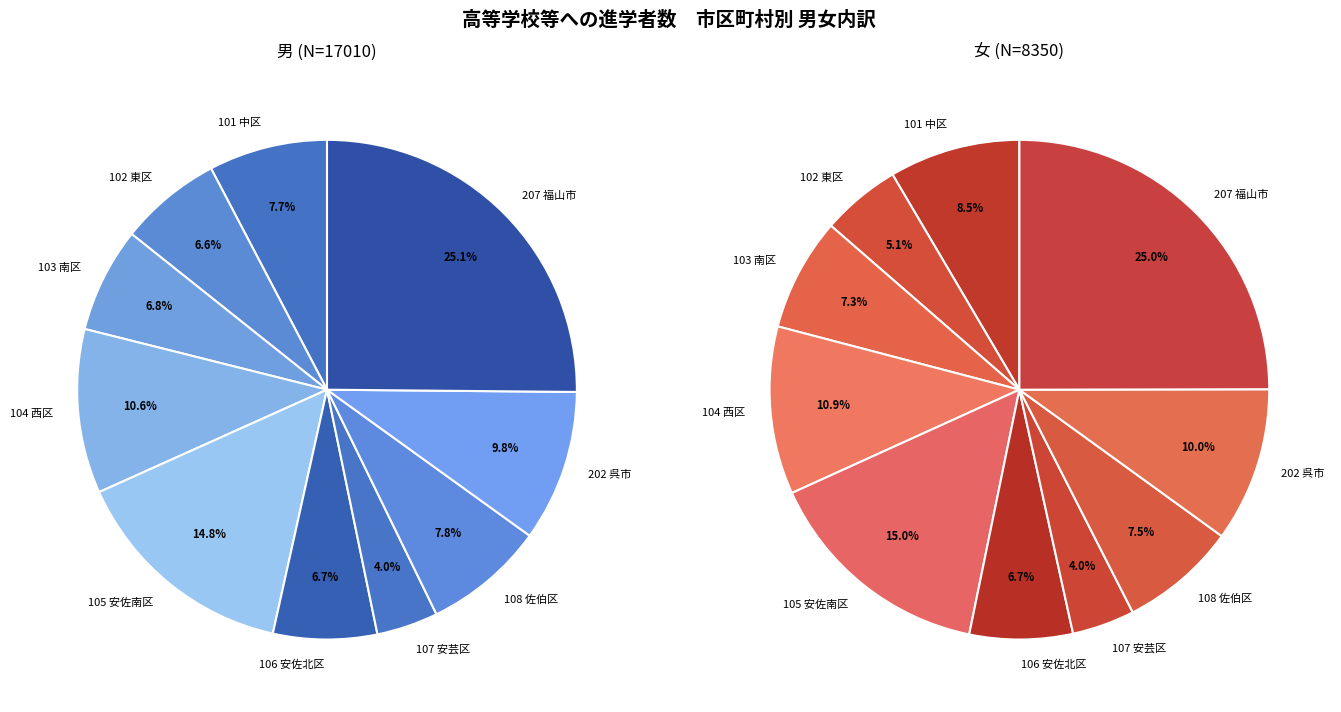

To the nearest percent, what is the average slice percentage?

10%